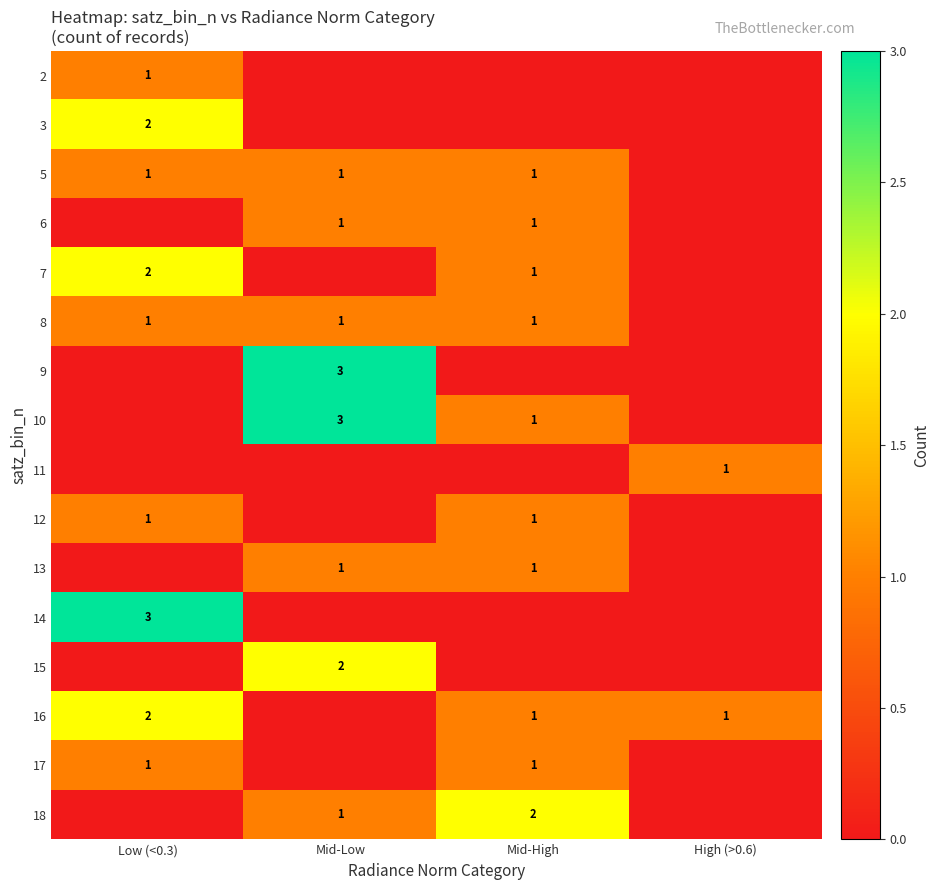

Which label corresponds to the smallest value in the chart?

Mid-Low